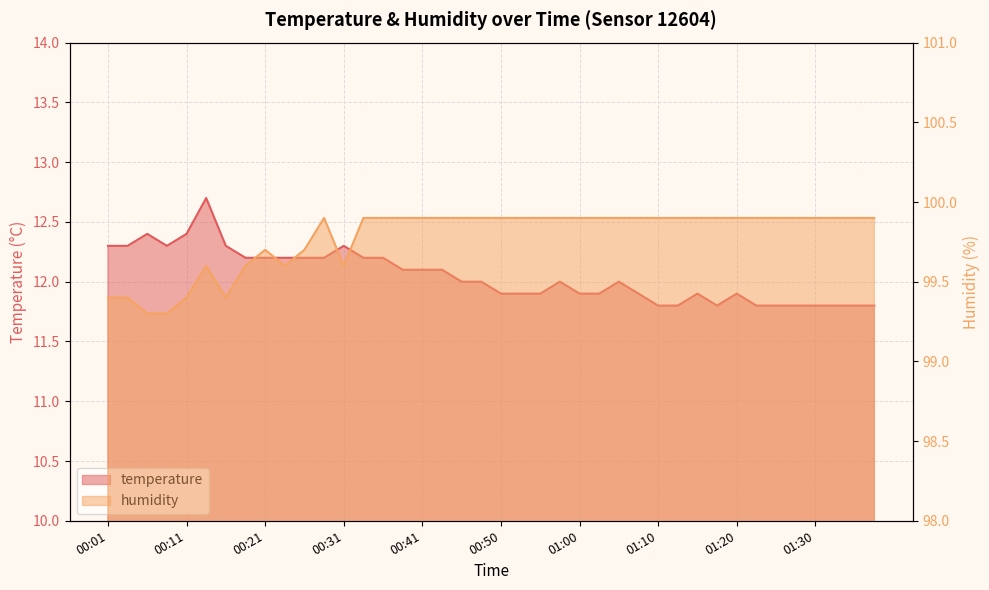

List the series in order of their peak value, lowest first.

temperature, humidity